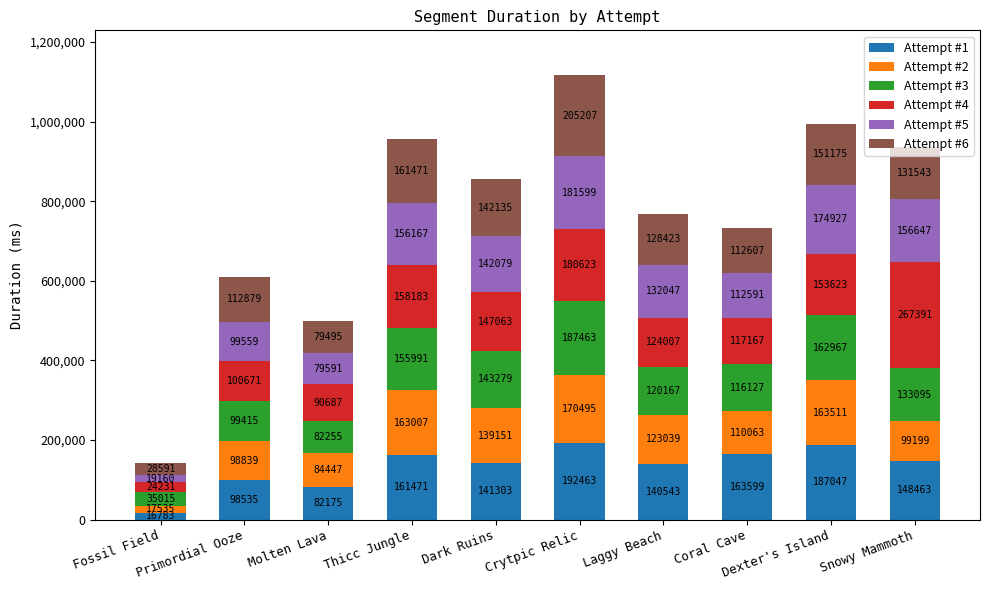

At which label does Attempt #1 reach its peak?

Crytpic Relic